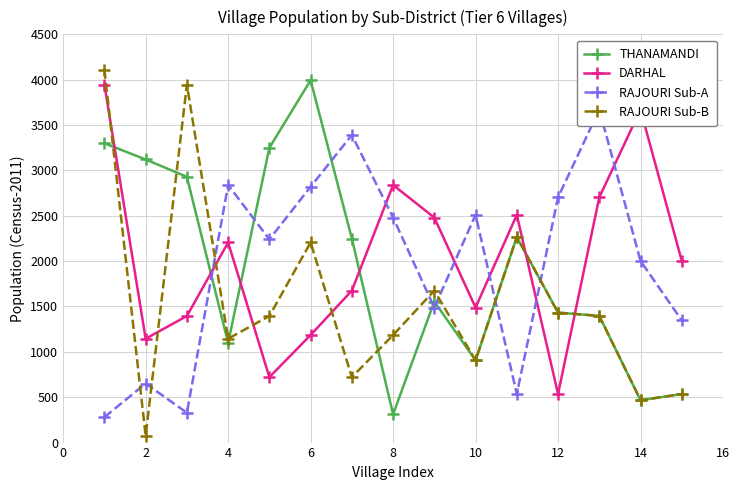

What is the maximum value for THANAMANDI?

3994